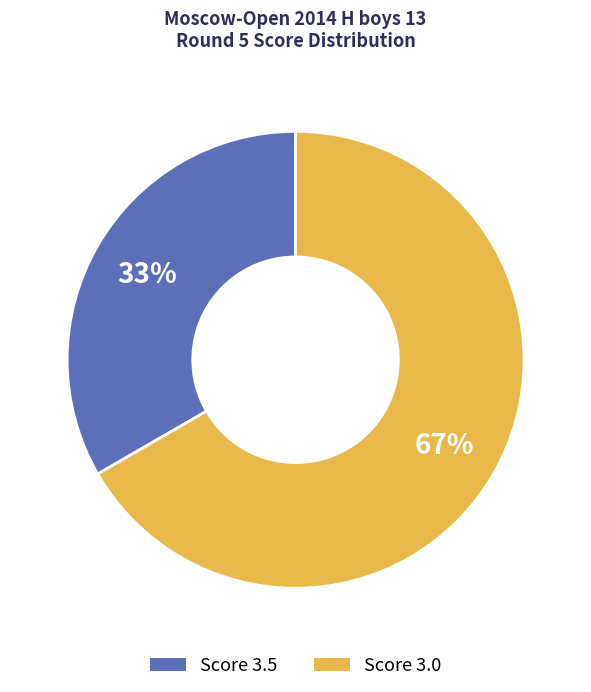

Is there a majority slice in this chart?

Yes